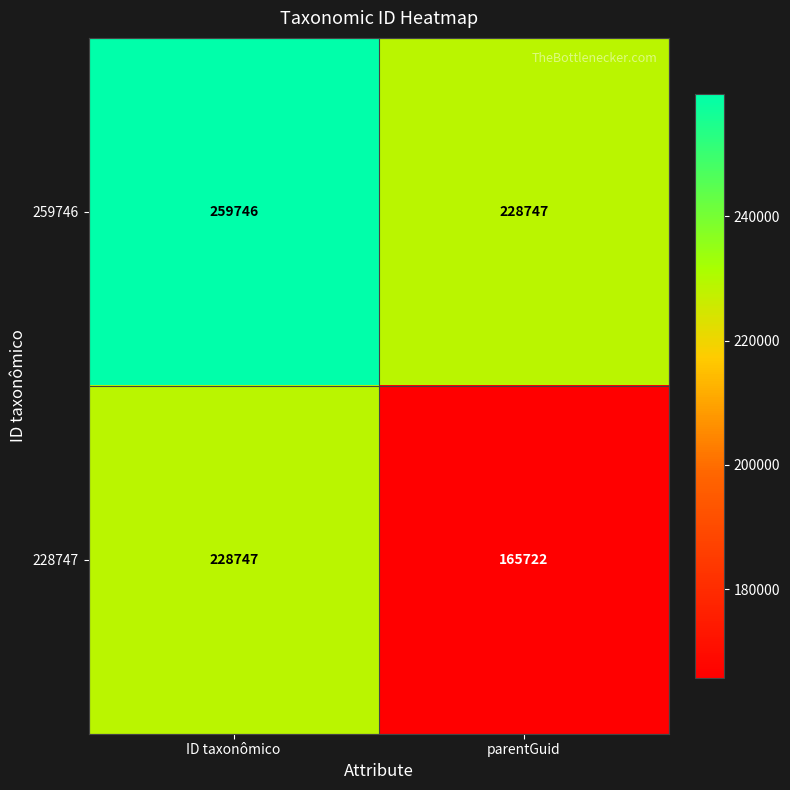

What value does the 259746 series have at ID taxonômico?

259746